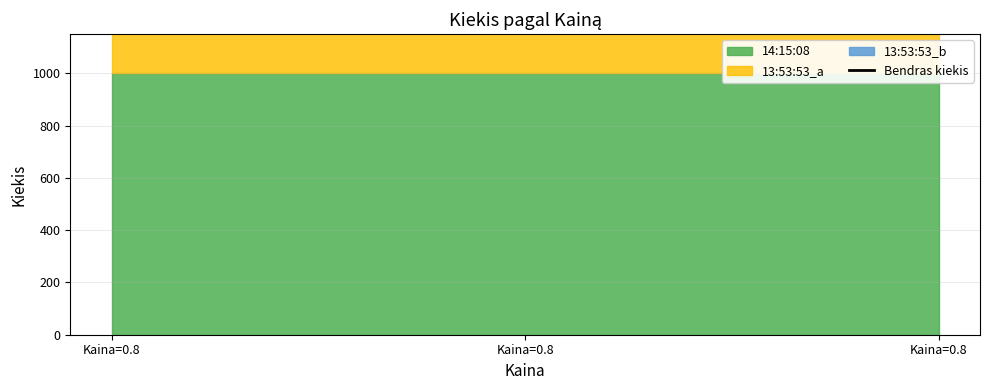

The value at 13:53:53 (1000) is 487. True or false?

True